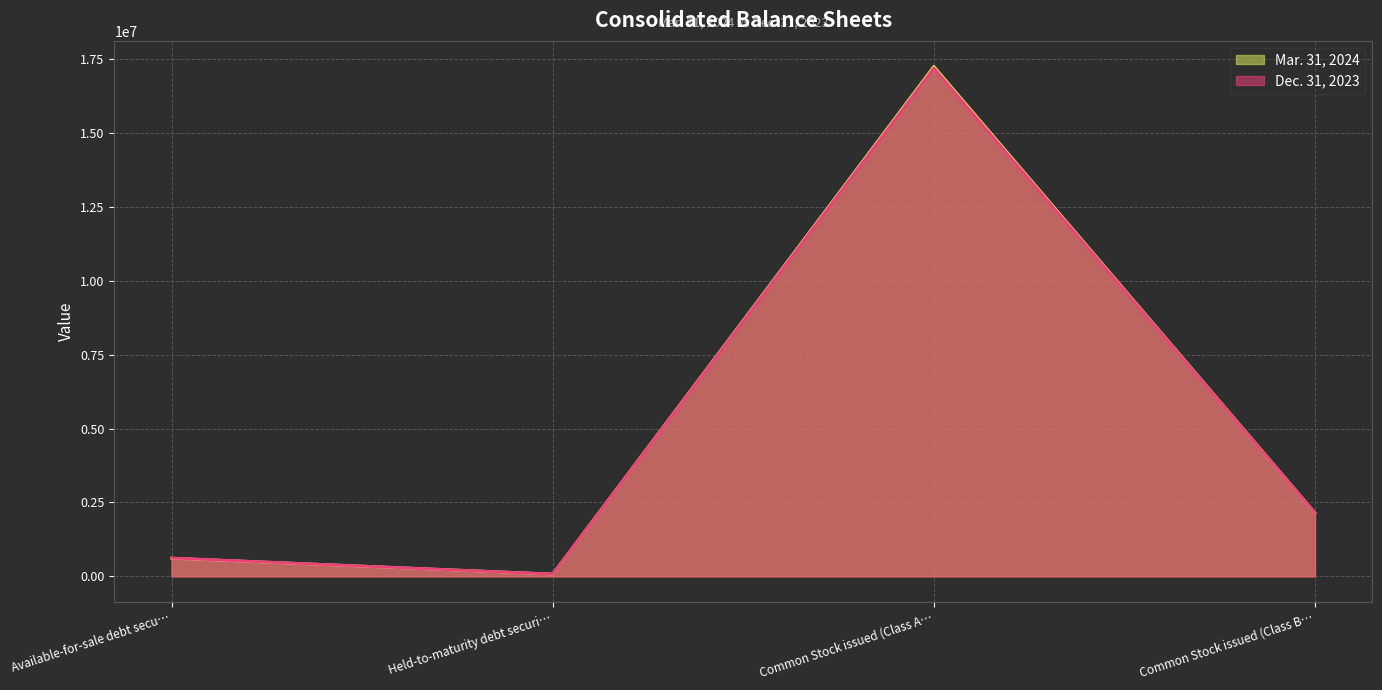

What is the difference between the Mar. 31, 2024 values at Common Stock issued (Class A… and Available-for-sale debt secu…?

16646038